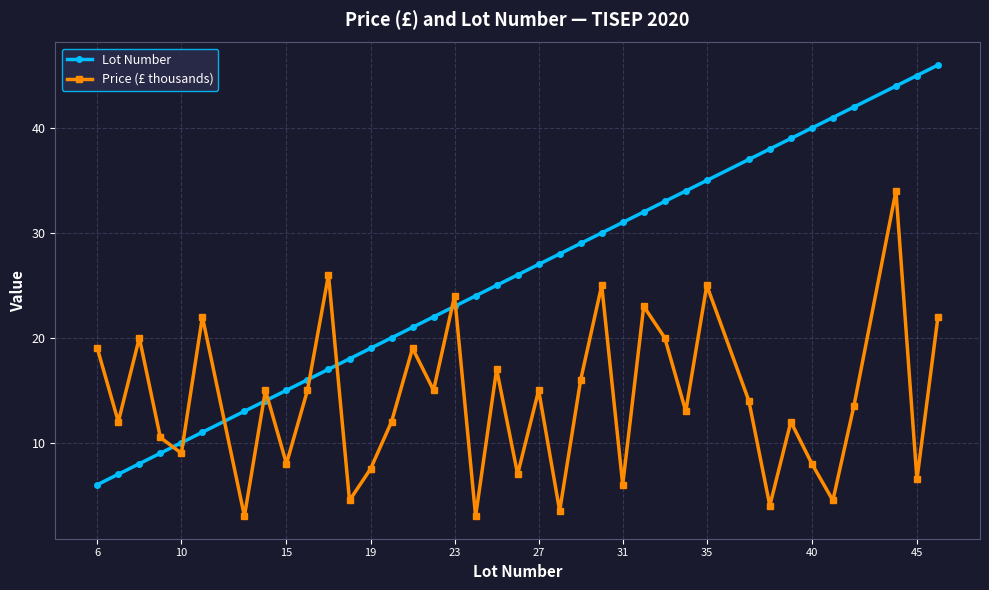

List the series in order of their overall mean, highest first.

Lot Number, Price (£ thousands)